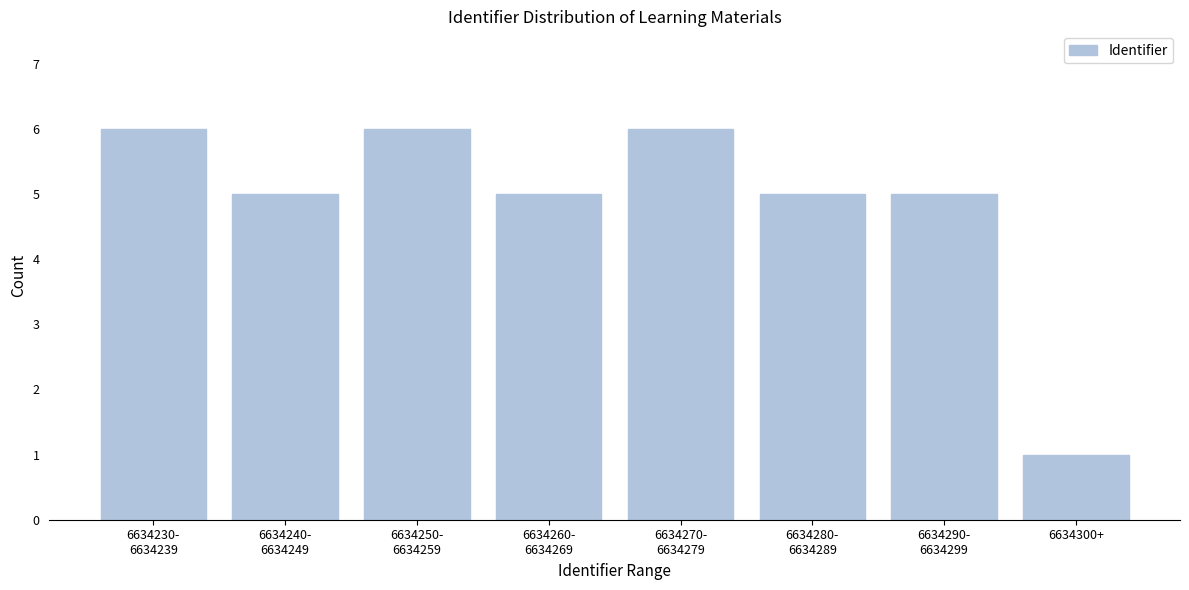

Reading right to left, what are all the values shown in this chart?

1	5	5	6	5	6	5	6